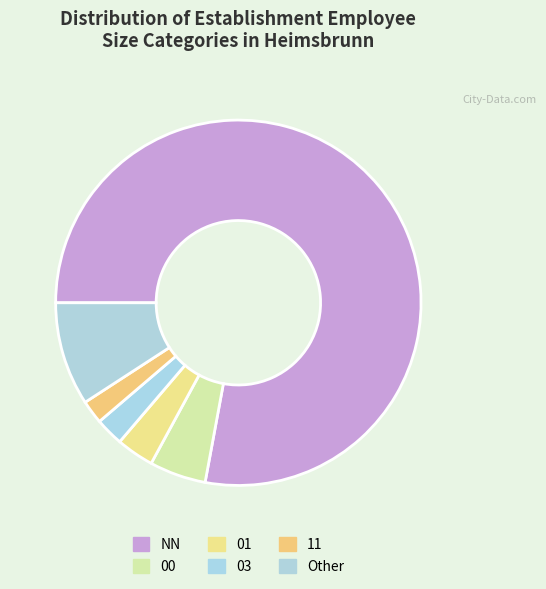

What is the largest slice in the pie chart?

NN